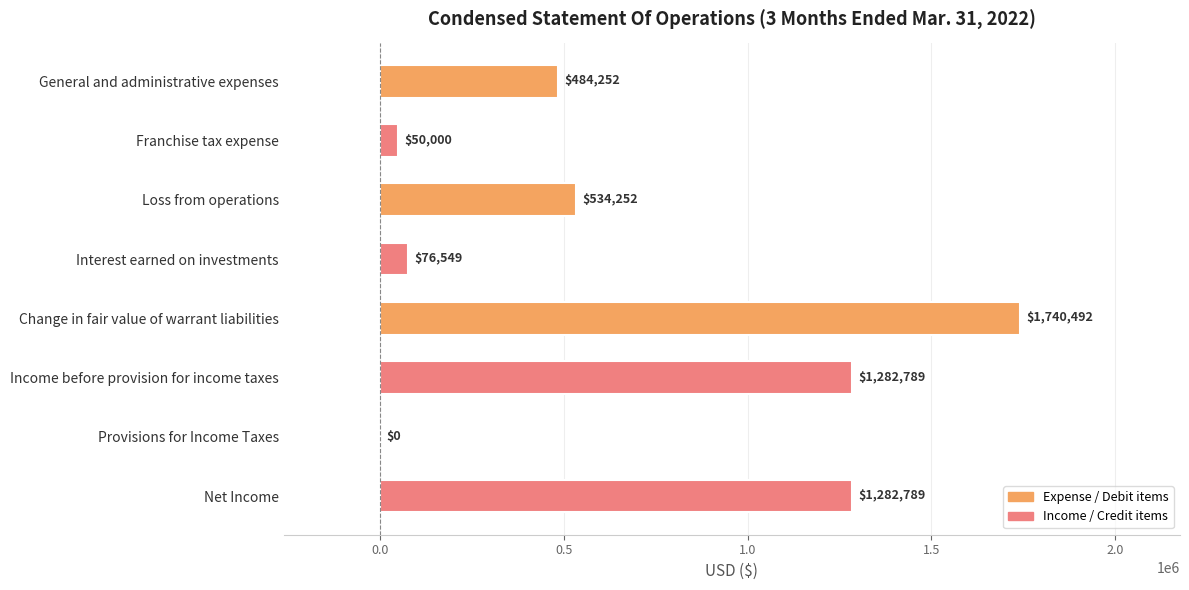

True or false: the data shows -1167886 at Provisions for Income Taxes.

False